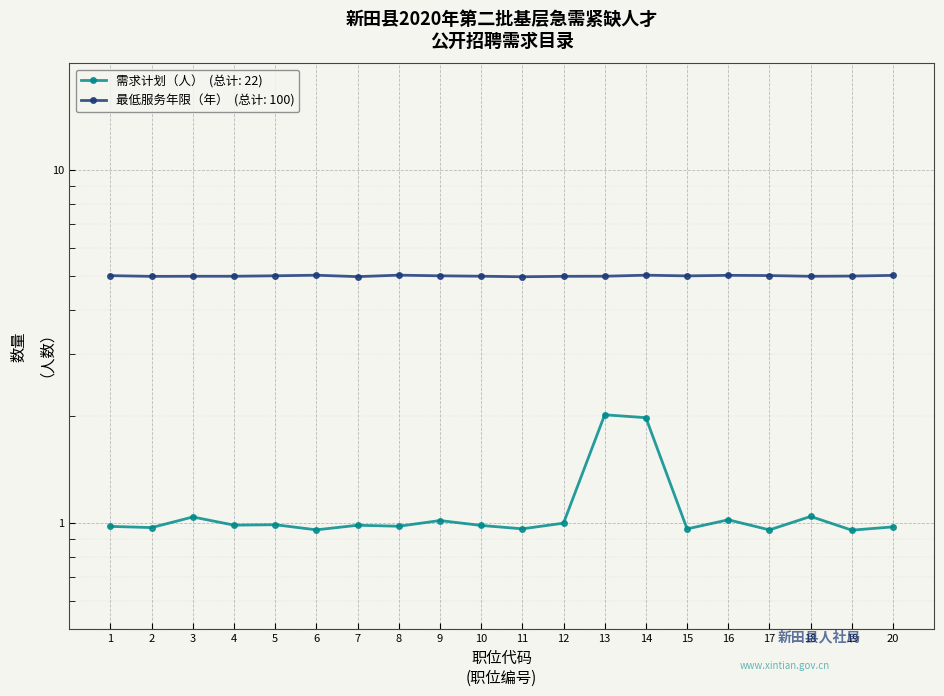

Is it true that the value at 1 is 0.6?

False